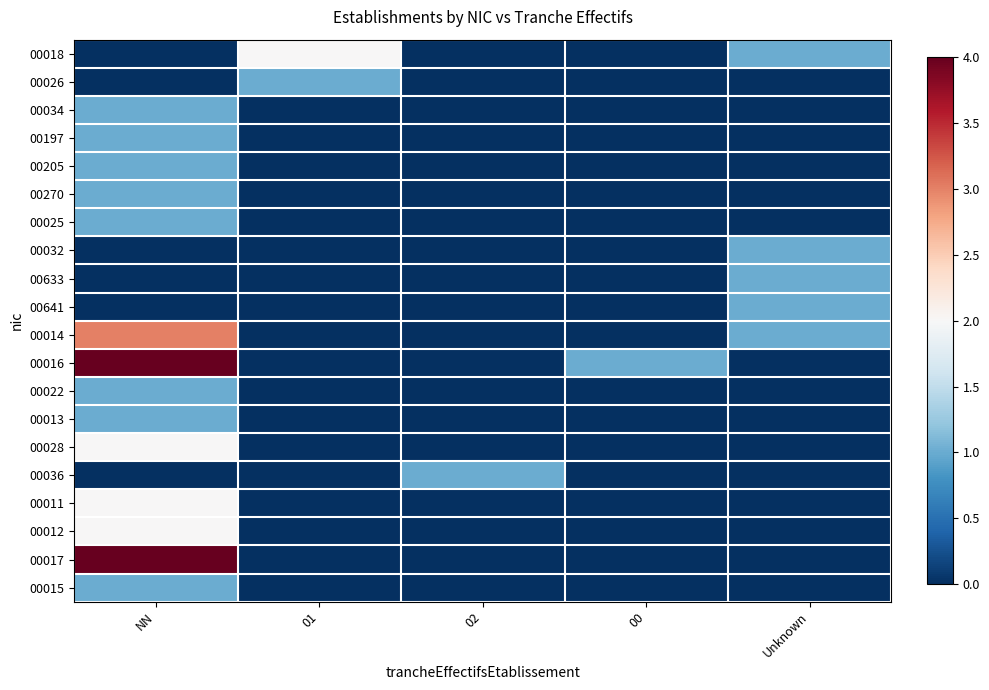

How many series are shown in this chart?

20